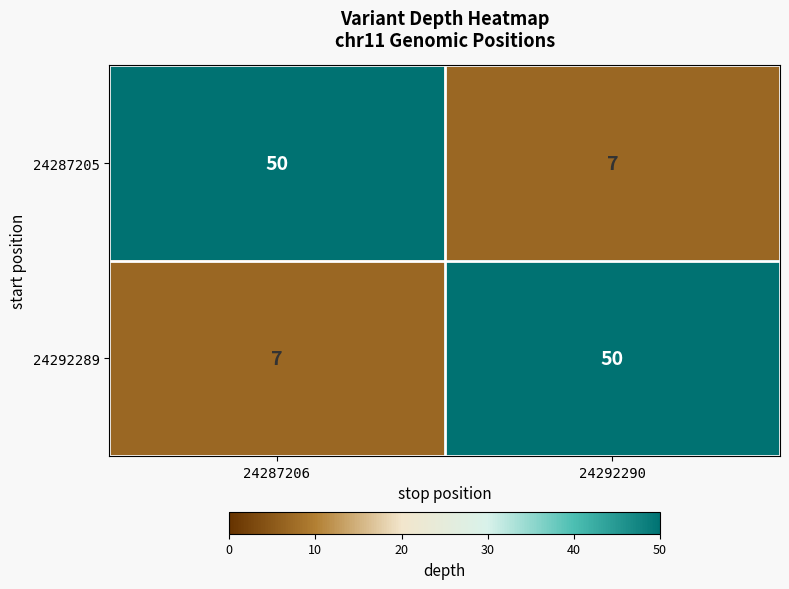

The value of 24292289 at 24292290 is 19. True or false?

False